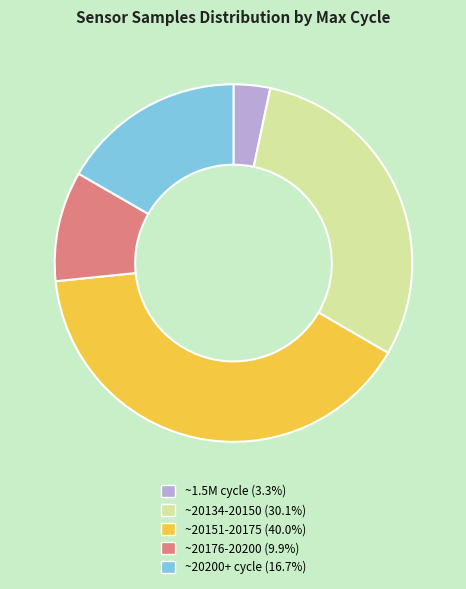

Is there any slice that represents more than half of the pie?

No